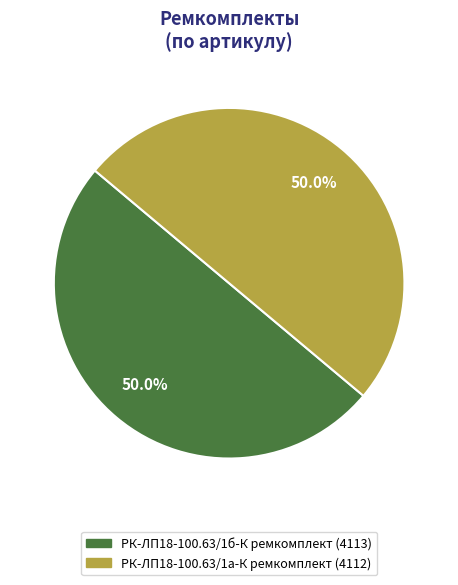

What portion of the pie excludes РК-ЛП18-100.63/1б-К ремкомплект?

50.0%